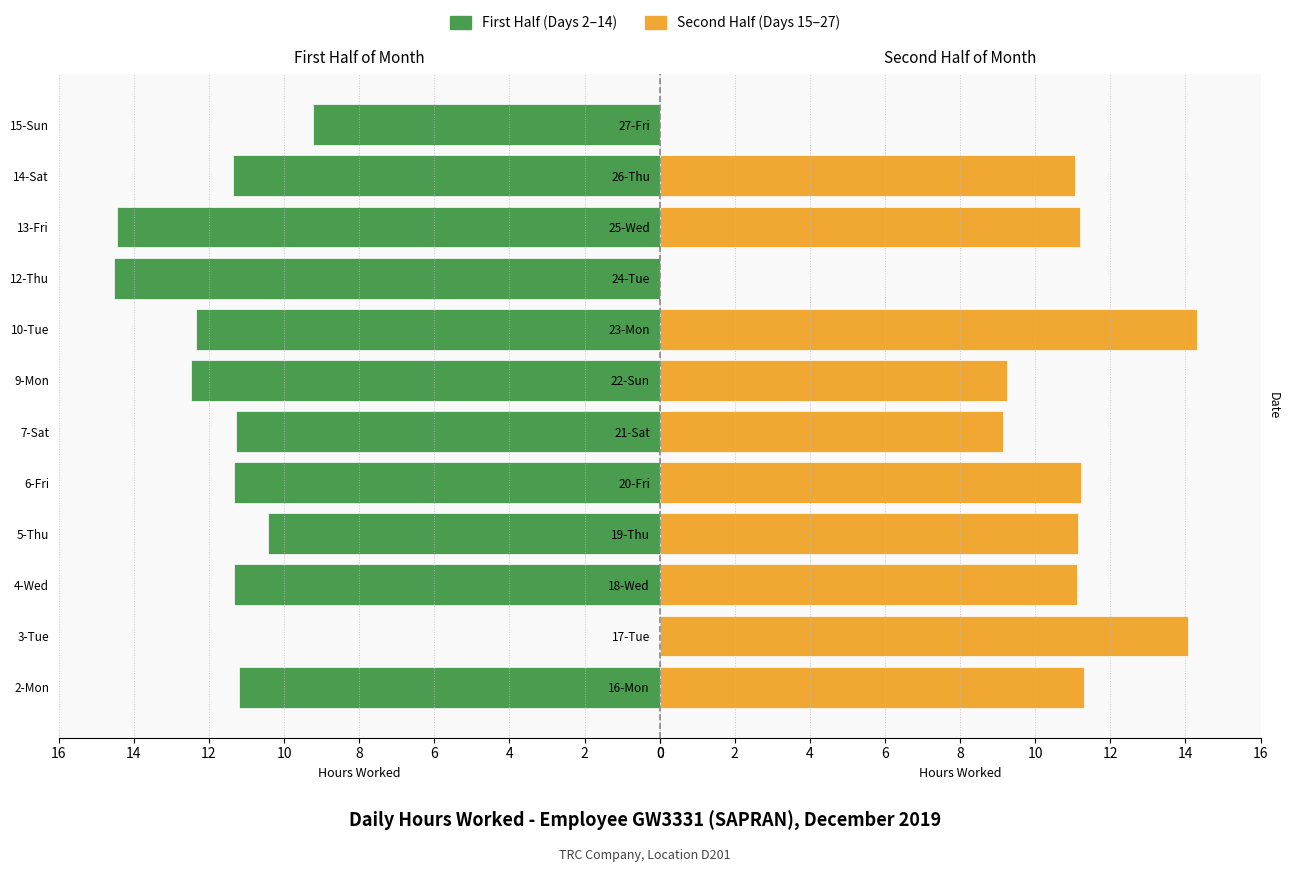

Reading left to right, transcribe all the data shown in this chart.

First Half (Days 2-14): 11.2	0.0	11.3	10.4	11.3	11.3	12.5	12.3	14.5	14.4	11.4	9.2
Second Half (Days 15-27): 11.3	14.1	11.1	11.1	11.2	9.1	9.2	14.3	0.0	11.2	11.1	0.0